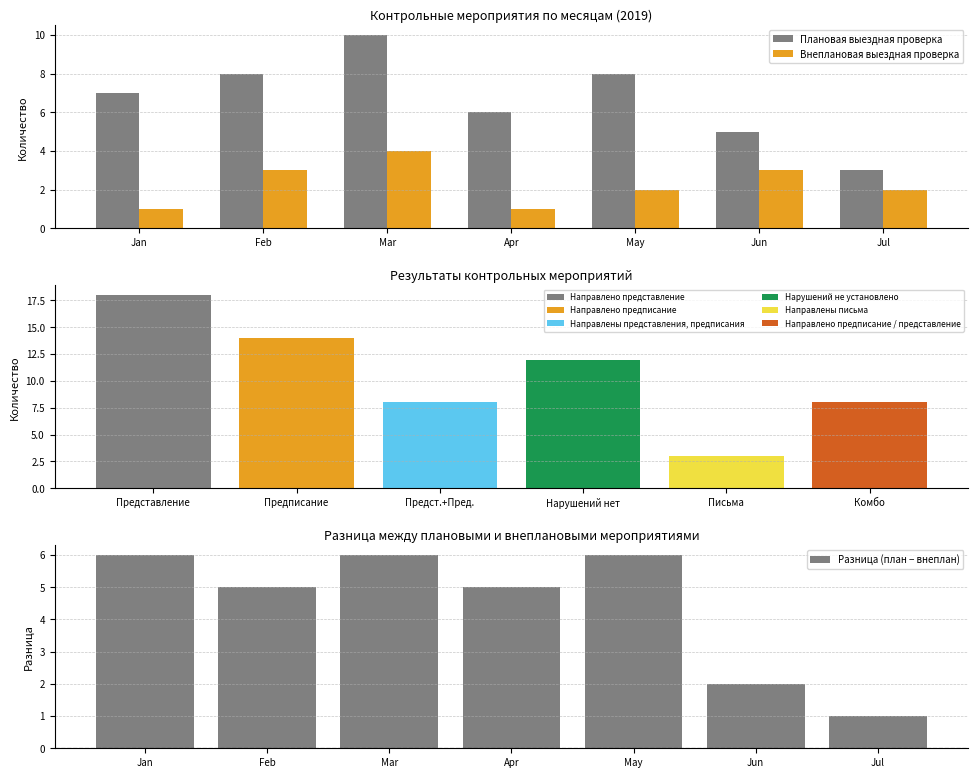

List the labels in order of Плановая выездная проверка value, smallest first.

Jul, Jun, Apr, Jan, Feb, May, Mar